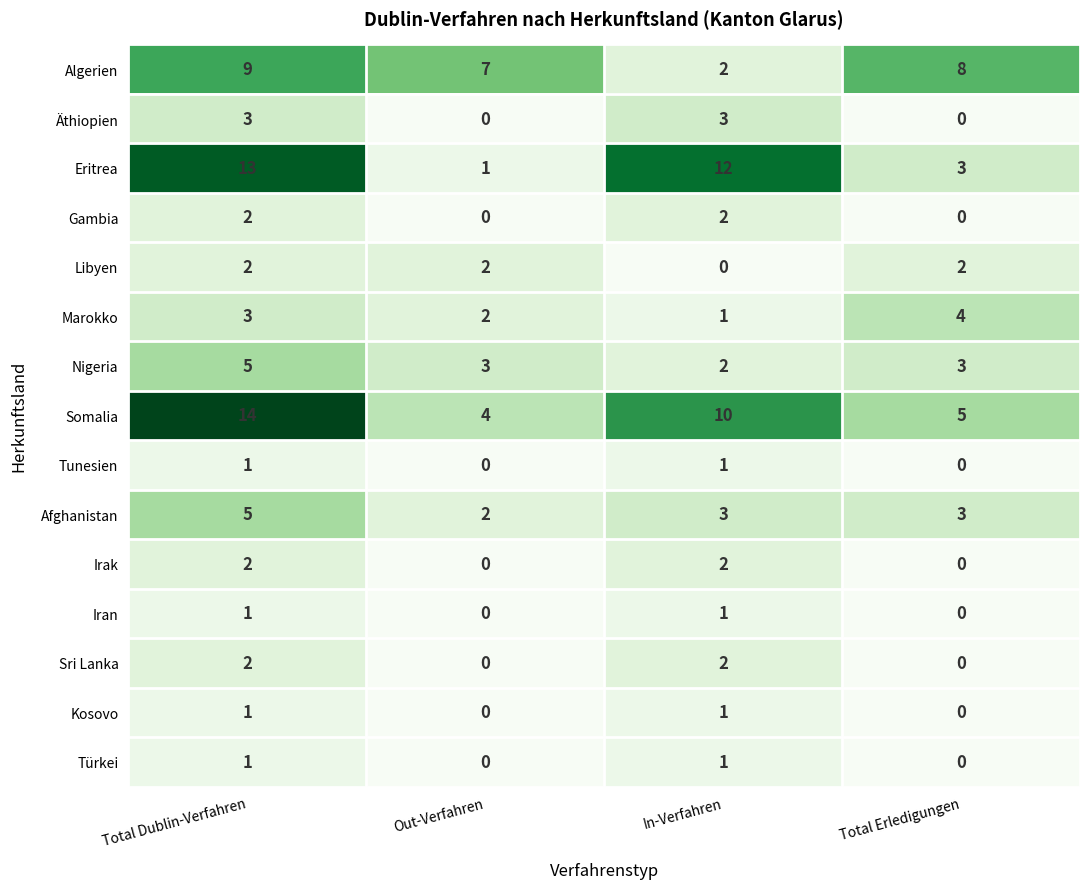

Where does the Eritrea series first go above 12?

Total Dublin-Verfahren